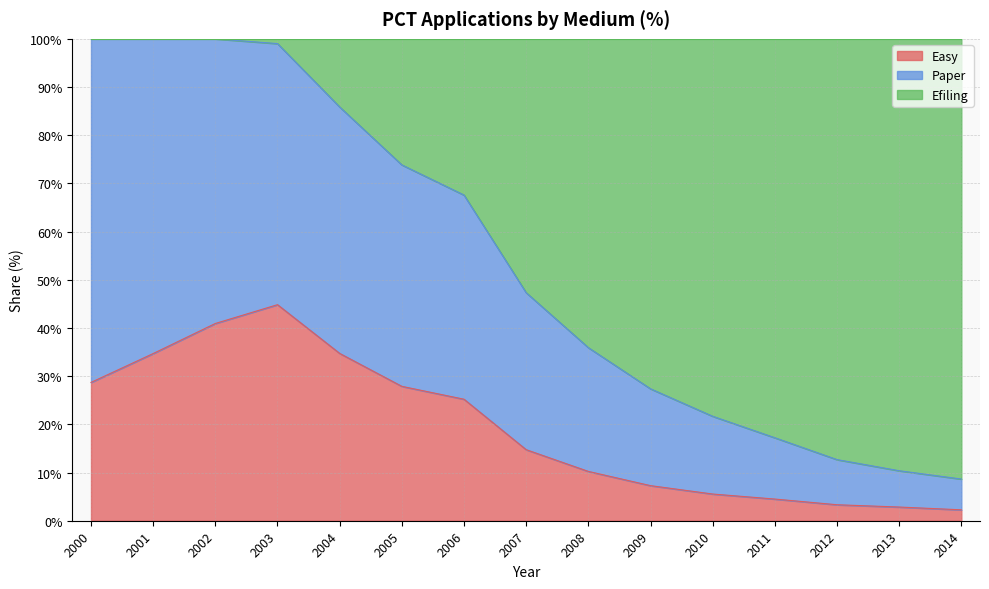

What is the total value across all series at 2010?

100.0